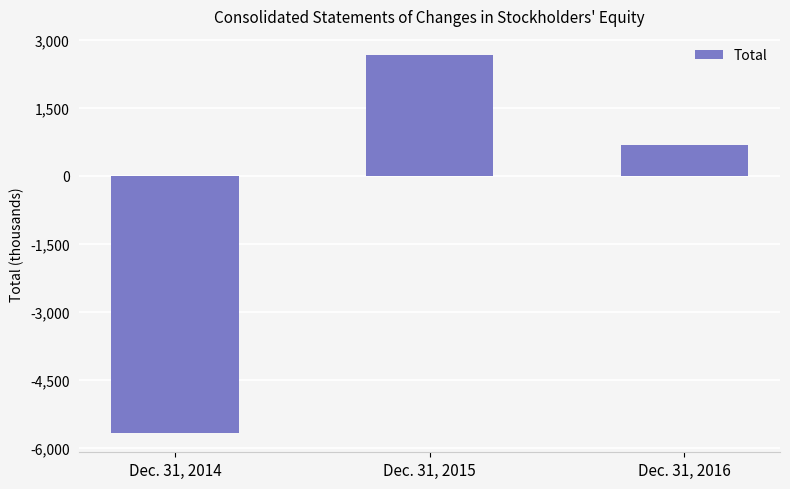

List the labels in order of value, largest first.

Dec. 31, 2015, Dec. 31, 2016, Dec. 31, 2014